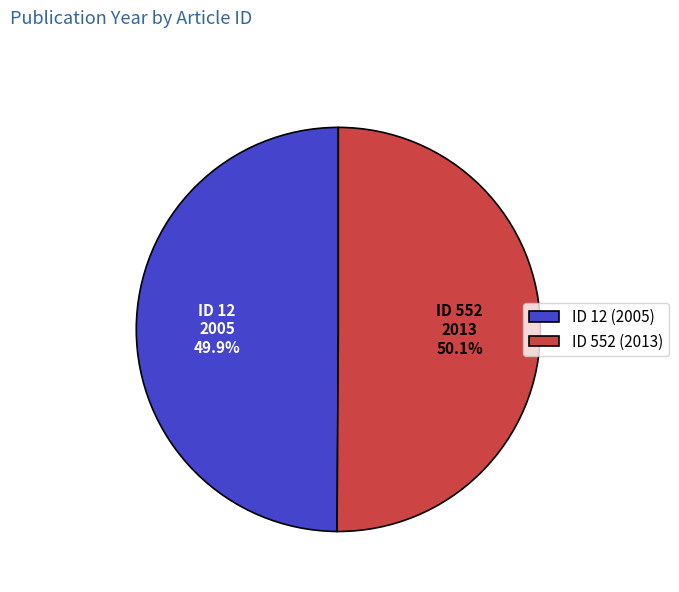

Is there a majority slice in this chart?

Yes